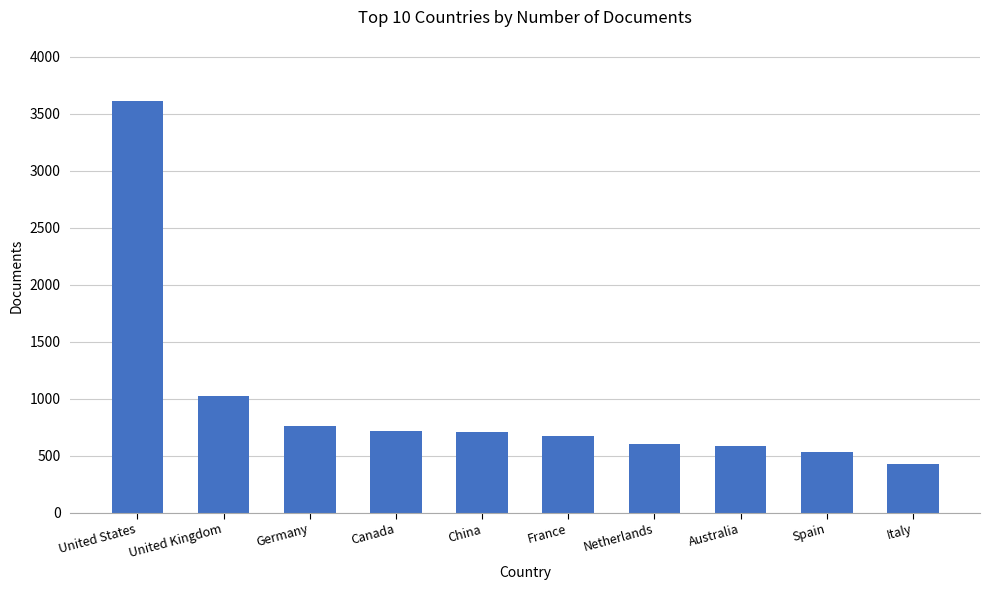

Does the chart contain any negative values?

No